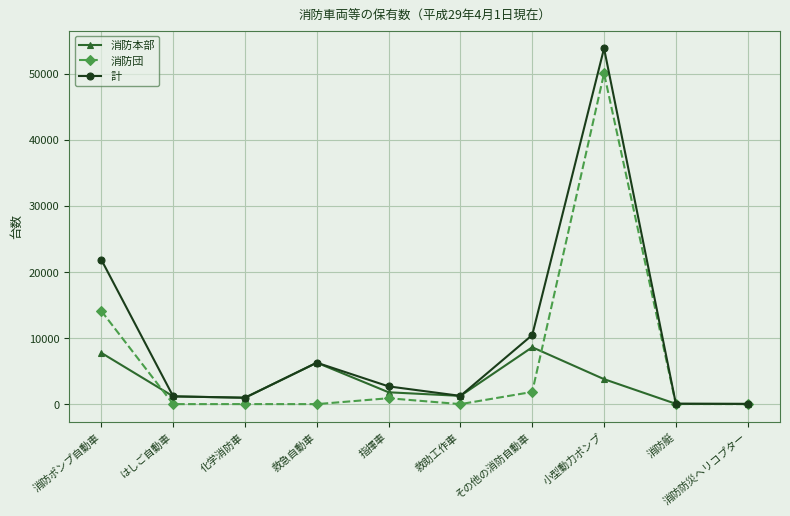

The 消防団 series shows 50064 at 小型動力ポンプ. True or false?

True